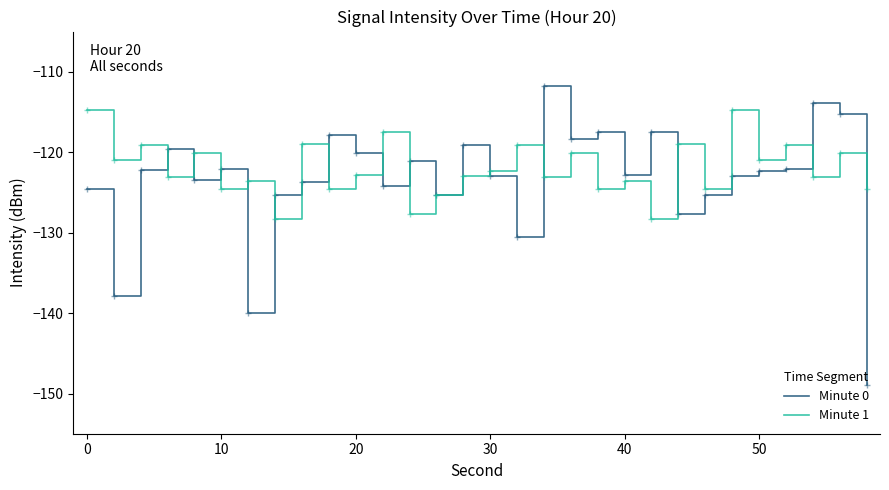

What is the highest value of the Minute 1 series?

-114.8